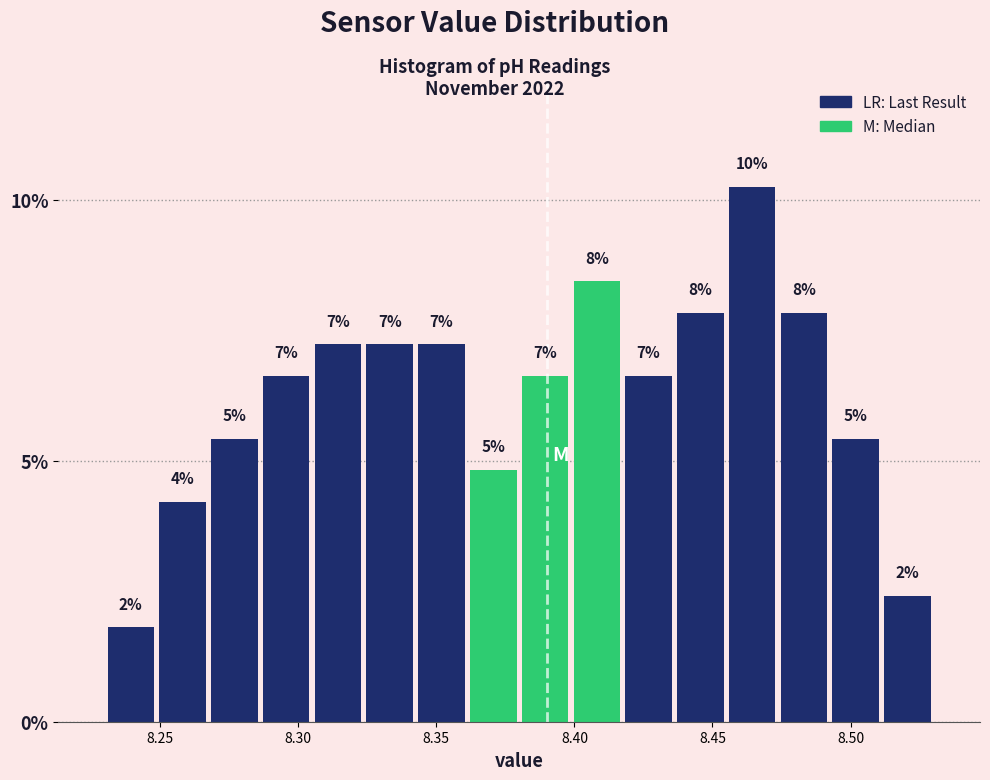

Around what value on the x-axis is the tallest bar? Give the approximate position of its centre, as read against the axis.

8.465